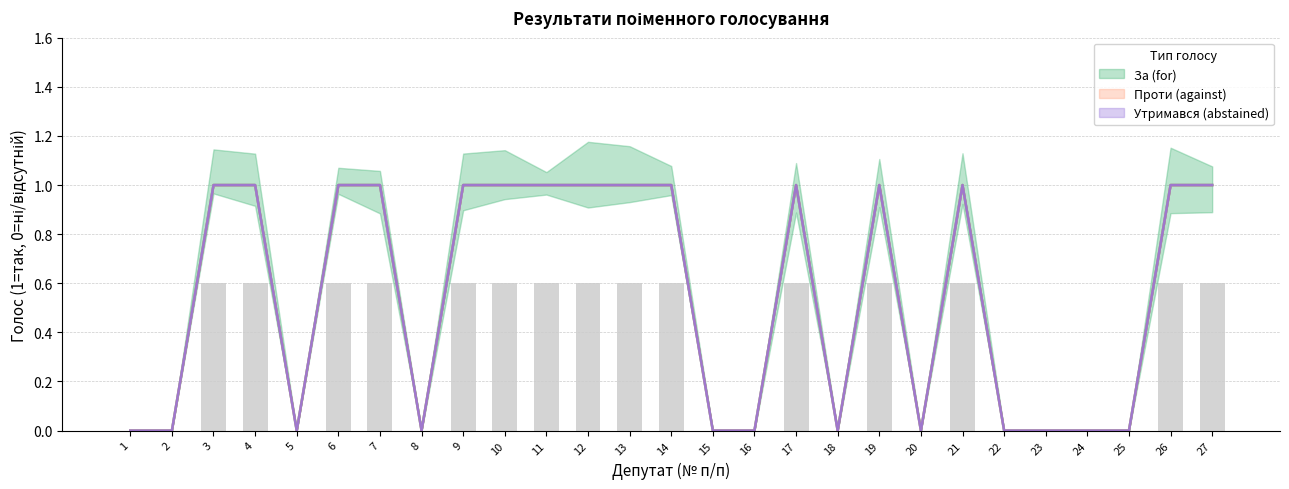

Reading left to right, what are all the values shown in this chart?

За (for): 1=0	2=0	3=1	4=1	5=0	6=1	7=1	8=0	9=1	10=1	11=1	12=1	13=1	14=1	15=0	16=0	17=1	18=0	19=1	20=0	21=1	22=0	23=0	24=0	25=0	26=1	27=1
Проти (against): 1=0	2=0	3=0	4=0	5=0	6=0	7=0	8=0	9=0	10=0	11=0	12=0	13=0	14=0	15=0	16=0	17=0	18=0	19=0	20=0	21=0	22=0	23=0	24=0	25=0	26=0	27=0
Утримався (abstained): 1=0	2=0	3=0	4=0	5=0	6=0	7=0	8=0	9=0	10=0	11=0	12=0	13=0	14=0	15=0	16=0	17=0	18=0	19=0	20=0	21=0	22=0	23=0	24=0	25=0	26=0	27=0